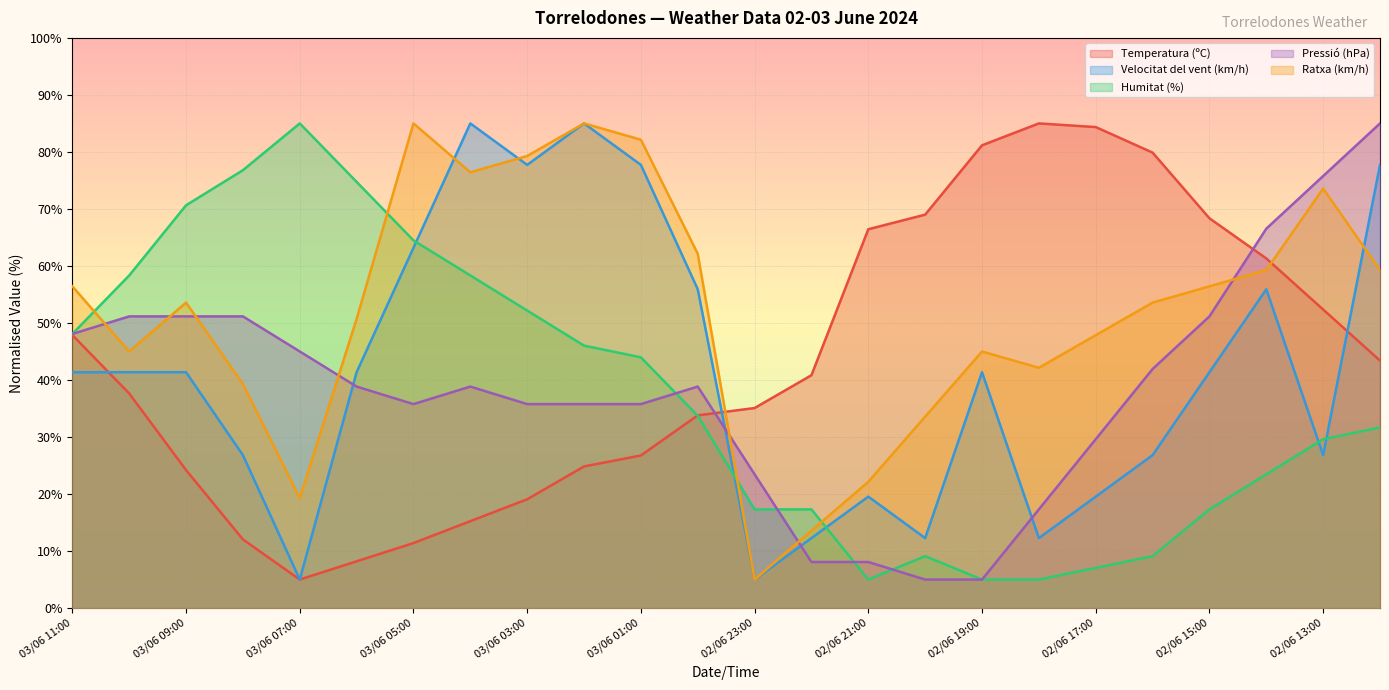

What value does the Velocitat del vent (km/h) series have at 03/06 05:00?

63.2